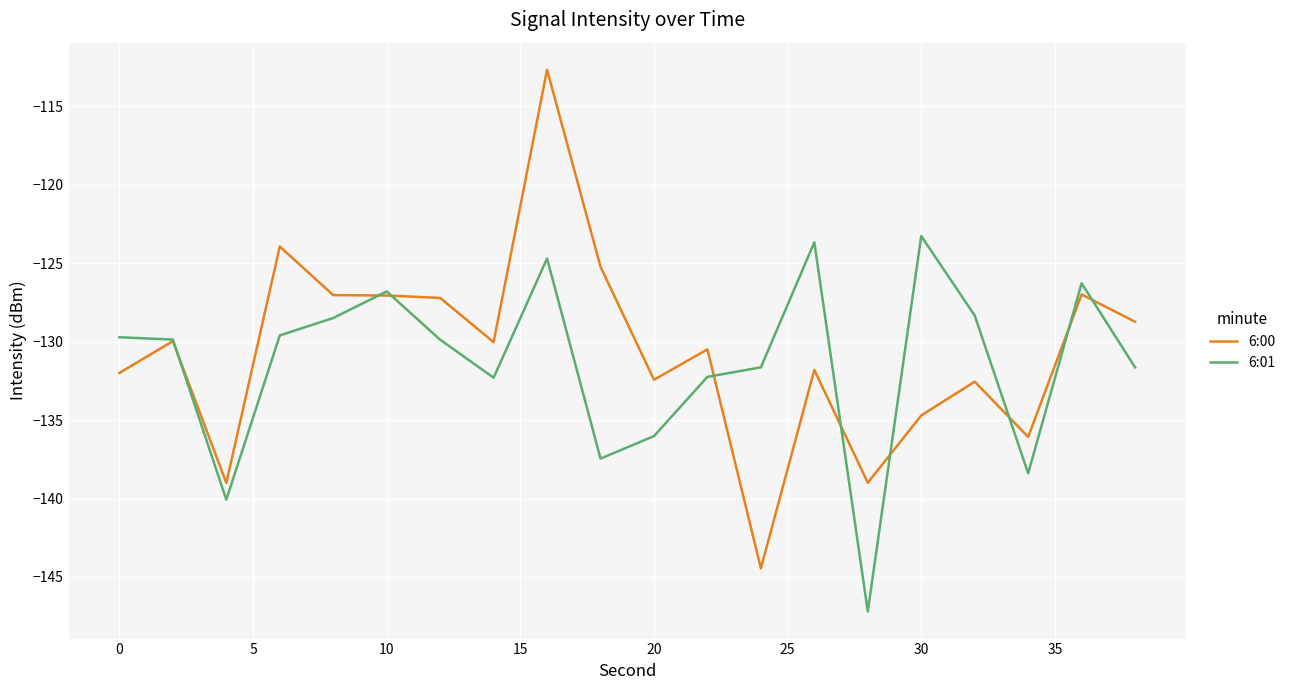

How many interior local valleys does the 6:01 series have?

5